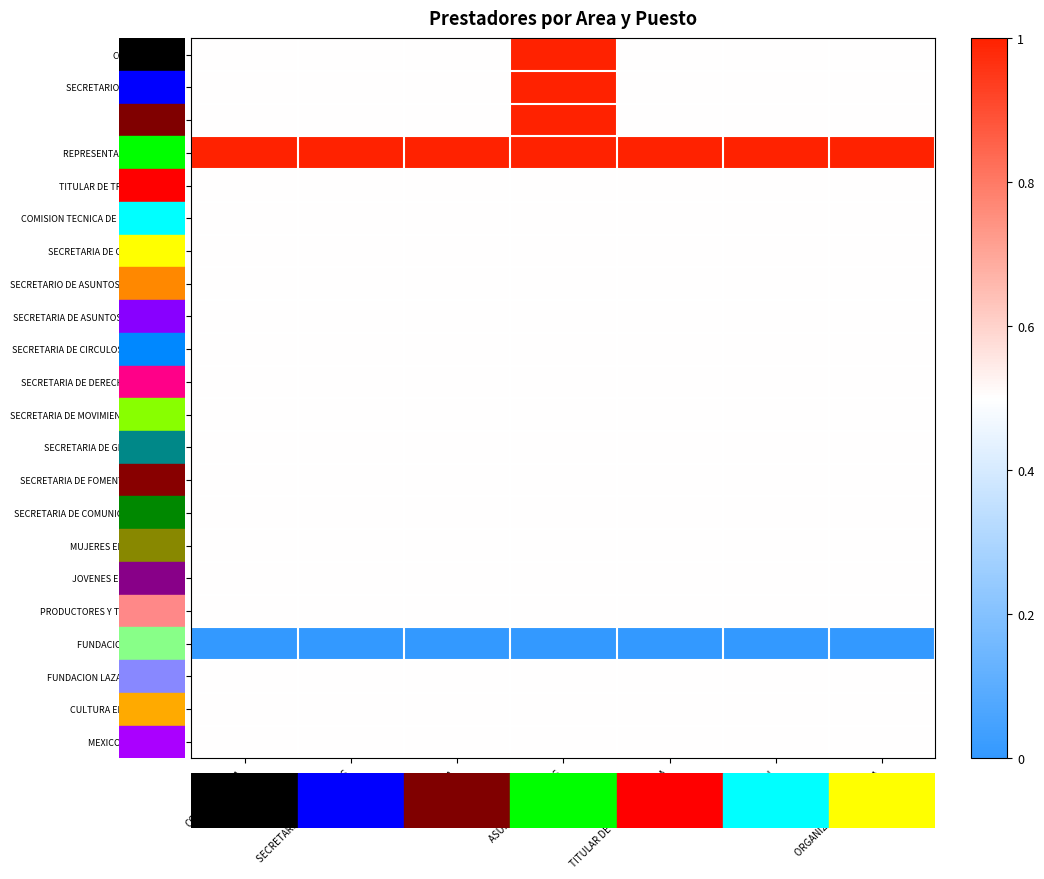

Reading right to left, extract all data points from this chart.

COORDINADORA: ORGANIZACIÓN POLITICA=0.5	CAPACITACION=0.5	TITULAR DE TRANSPARENCIA=0.5	ASUNTOS JURIDICOS=1.0	TESORERIA=0.5	SECRETARIO DE ACUERDOS=0.5	COORDINADORA=0.5
SECRETARIO DE ACUERDOS: ORGANIZACIÓN POLITICA=0.5	CAPACITACION=0.5	TITULAR DE TRANSPARENCIA=0.5	ASUNTOS JURIDICOS=1.0	TESORERIA=0.5	SECRETARIO DE ACUERDOS=0.5	COORDINADORA=0.5
TESORERIA: ORGANIZACIÓN POLITICA=0.5	CAPACITACION=0.5	TITULAR DE TRANSPARENCIA=0.5	ASUNTOS JURIDICOS=1.0	TESORERIA=0.5	SECRETARIO DE ACUERDOS=0.5	COORDINADORA=0.5
REPRESENTACION JURIDICA: ORGANIZACIÓN POLITICA=1.0	CAPACITACION=1.0	TITULAR DE TRANSPARENCIA=1.0	ASUNTOS JURIDICOS=1.0	TESORERIA=1.0	SECRETARIO DE ACUERDOS=1.0	COORDINADORA=1.0
TITULAR DE TRANSPARENCIA: ORGANIZACIÓN POLITICA=0.5	CAPACITACION=0.5	TITULAR DE TRANSPARENCIA=0.5	ASUNTOS JURIDICOS=0.5	TESORERIA=0.5	SECRETARIO DE ACUERDOS=0.5	COORDINADORA=0.5
COMISION TECNICA DE CAPACITACION: ORGANIZACIÓN POLITICA=0.5	CAPACITACION=0.5	TITULAR DE TRANSPARENCIA=0.5	ASUNTOS JURIDICOS=0.5	TESORERIA=0.5	SECRETARIO DE ACUERDOS=0.5	COORDINADORA=0.5
SECRETARIA DE ORGANIZACIÓN: ORGANIZACIÓN POLITICA=0.5	CAPACITACION=0.5	TITULAR DE TRANSPARENCIA=0.5	ASUNTOS JURIDICOS=0.5	TESORERIA=0.5	SECRETARIO DE ACUERDOS=0.5	COORDINADORA=0.5
SECRETARIO DE ASUNTOS ELECTORALES: ORGANIZACIÓN POLITICA=0.5	CAPACITACION=0.5	TITULAR DE TRANSPARENCIA=0.5	ASUNTOS JURIDICOS=0.5	TESORERIA=0.5	SECRETARIO DE ACUERDOS=0.5	COORDINADORA=0.5
SECRETARIA DE ASUNTOS MUNICIPALES: ORGANIZACIÓN POLITICA=0.5	CAPACITACION=0.5	TITULAR DE TRANSPARENCIA=0.5	ASUNTOS JURIDICOS=0.5	TESORERIA=0.5	SECRETARIO DE ACUERDOS=0.5	COORDINADORA=0.5
SECRETARIA DE CIRCULOS CIUDADANOS: ORGANIZACIÓN POLITICA=0.5	CAPACITACION=0.5	TITULAR DE TRANSPARENCIA=0.5	ASUNTOS JURIDICOS=0.5	TESORERIA=0.5	SECRETARIO DE ACUERDOS=0.5	COORDINADORA=0.5
SECRETARIA DE DERECHOS HUMANOS: ORGANIZACIÓN POLITICA=0.5	CAPACITACION=0.5	TITULAR DE TRANSPARENCIA=0.5	ASUNTOS JURIDICOS=0.5	TESORERIA=0.5	SECRETARIO DE ACUERDOS=0.5	COORDINADORA=0.5
SECRETARIA DE MOVIMIENTOS SOCIALES: ORGANIZACIÓN POLITICA=0.5	CAPACITACION=0.5	TITULAR DE TRANSPARENCIA=0.5	ASUNTOS JURIDICOS=0.5	TESORERIA=0.5	SECRETARIO DE ACUERDOS=0.5	COORDINADORA=0.5
SECRETARIA DE GESTION SOCIAL: ORGANIZACIÓN POLITICA=0.5	CAPACITACION=0.5	TITULAR DE TRANSPARENCIA=0.5	ASUNTOS JURIDICOS=0.5	TESORERIA=0.5	SECRETARIO DE ACUERDOS=0.5	COORDINADORA=0.5
SECRETARIA DE FOMENTO DEPORTIVO: ORGANIZACIÓN POLITICA=0.5	CAPACITACION=0.5	TITULAR DE TRANSPARENCIA=0.5	ASUNTOS JURIDICOS=0.5	TESORERIA=0.5	SECRETARIO DE ACUERDOS=0.5	COORDINADORA=0.5
SECRETARIA DE COMUNICACIÓN SOCIAL: ORGANIZACIÓN POLITICA=0.5	CAPACITACION=0.5	TITULAR DE TRANSPARENCIA=0.5	ASUNTOS JURIDICOS=0.5	TESORERIA=0.5	SECRETARIO DE ACUERDOS=0.5	COORDINADORA=0.5
MUJERES EN MOVIMIENTO: ORGANIZACIÓN POLITICA=0.5	CAPACITACION=0.5	TITULAR DE TRANSPARENCIA=0.5	ASUNTOS JURIDICOS=0.5	TESORERIA=0.5	SECRETARIO DE ACUERDOS=0.5	COORDINADORA=0.5
JOVENES EN MOVIMIENTO: ORGANIZACIÓN POLITICA=0.5	CAPACITACION=0.5	TITULAR DE TRANSPARENCIA=0.5	ASUNTOS JURIDICOS=0.5	TESORERIA=0.5	SECRETARIO DE ACUERDOS=0.5	COORDINADORA=0.5
PRODUCTORES Y TRABAJADORES: ORGANIZACIÓN POLITICA=0.5	CAPACITACION=0.5	TITULAR DE TRANSPARENCIA=0.5	ASUNTOS JURIDICOS=0.5	TESORERIA=0.5	SECRETARIO DE ACUERDOS=0.5	COORDINADORA=0.5
FUNDACION MUNICIPIOS: ORGANIZACIÓN POLITICA=0.0	CAPACITACION=0.0	TITULAR DE TRANSPARENCIA=0.0	ASUNTOS JURIDICOS=0.0	TESORERIA=0.0	SECRETARIO DE ACUERDOS=0.0	COORDINADORA=0.0
FUNDACION LAZARO CARDENAS: ORGANIZACIÓN POLITICA=0.5	CAPACITACION=0.5	TITULAR DE TRANSPARENCIA=0.5	ASUNTOS JURIDICOS=0.5	TESORERIA=0.5	SECRETARIO DE ACUERDOS=0.5	COORDINADORA=0.5
CULTURA EN MOVIMIENTO: ORGANIZACIÓN POLITICA=0.5	CAPACITACION=0.5	TITULAR DE TRANSPARENCIA=0.5	ASUNTOS JURIDICOS=0.5	TESORERIA=0.5	SECRETARIO DE ACUERDOS=0.5	COORDINADORA=0.5
MEXICO CON VALORES: ORGANIZACIÓN POLITICA=0.5	CAPACITACION=0.5	TITULAR DE TRANSPARENCIA=0.5	ASUNTOS JURIDICOS=0.5	TESORERIA=0.5	SECRETARIO DE ACUERDOS=0.5	COORDINADORA=0.5